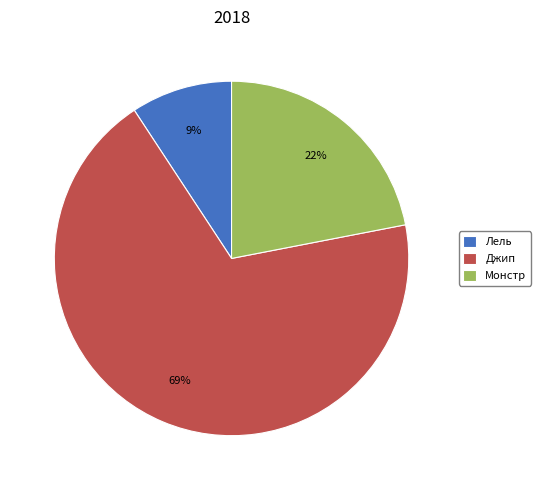

Rank the categories by value from highest to lowest.

Джип, Монстр, Лель